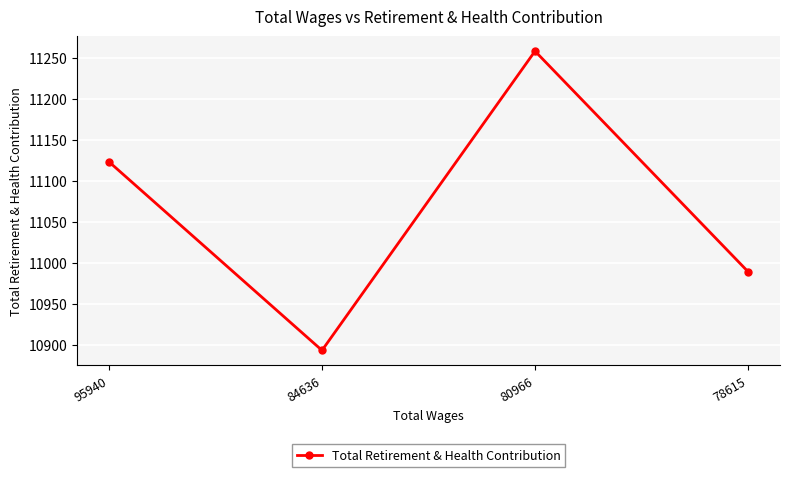

How many values are below 11123?

2